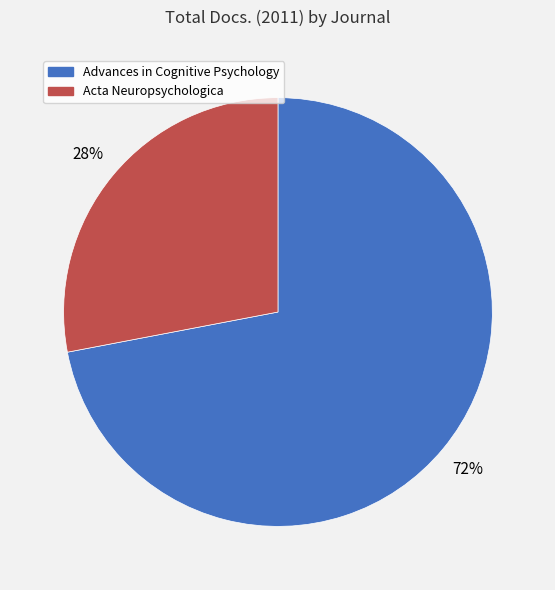

How many segments does this pie chart have?

2